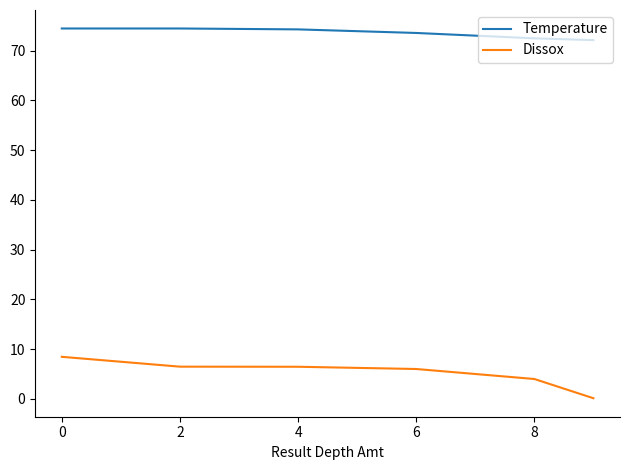

What is the maximum value for Temperature?

74.5